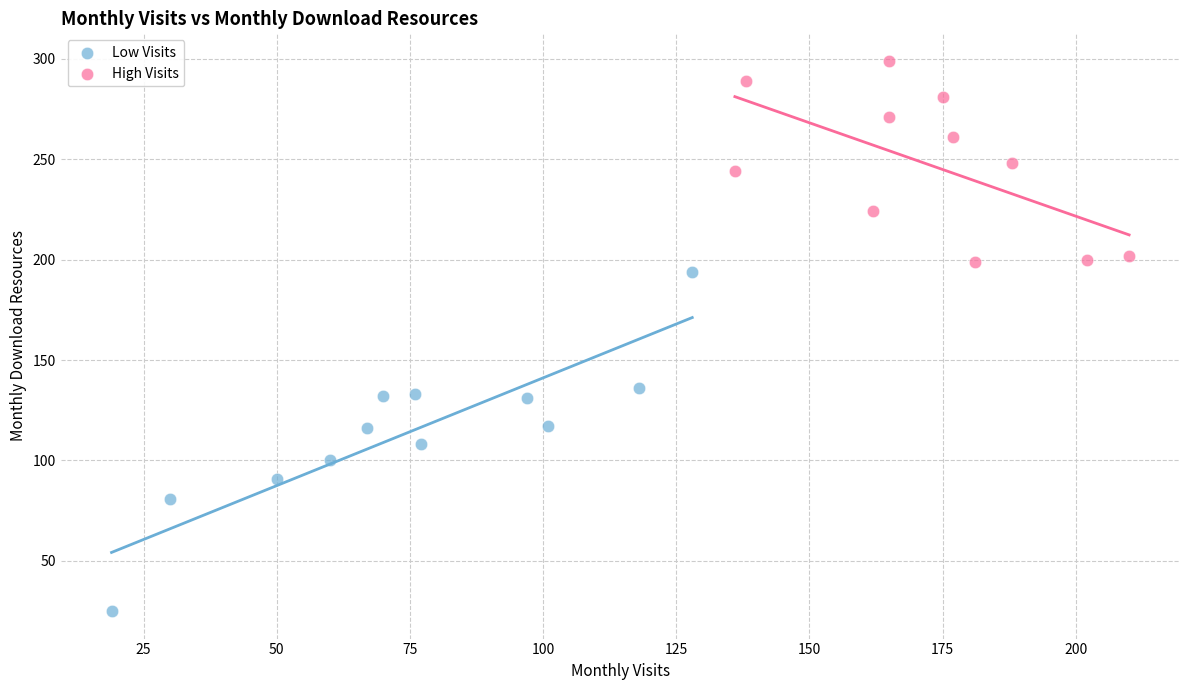

Which series has the largest Y range (max minus min)?

Low Visits